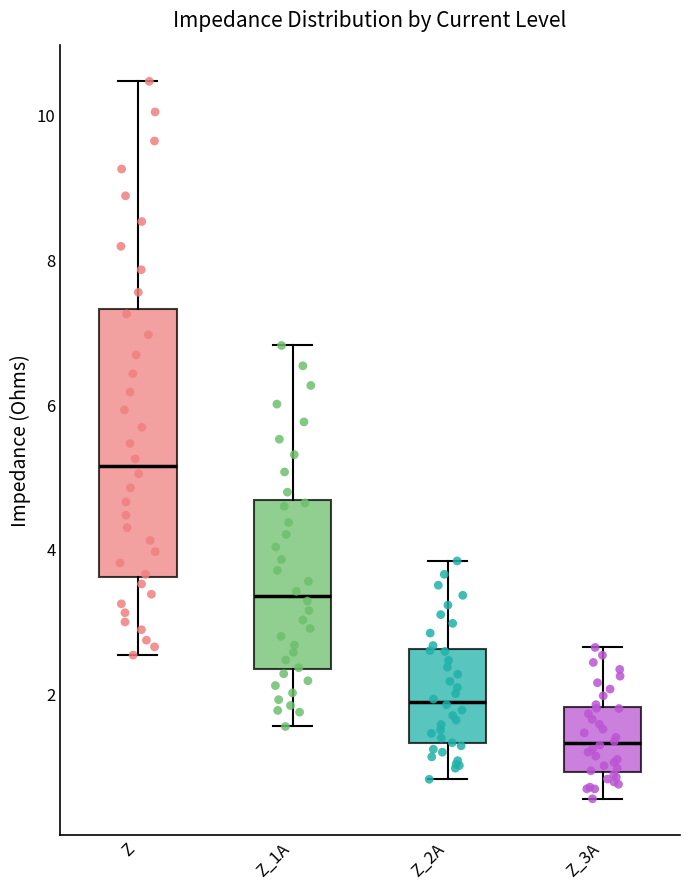

Reading left to right, transcribe this box plot: for each box, give where its median line is, the range the box spans, and where its two whiskers end, as read against the y-axis. The values are not printed on the chart, so give them approximately, as read against the axis.

Z: median 5.2, box 3.6 to 7.4, whiskers 2.6 to 10.4
Z_1A: median 3.4, box 2.4 to 4.6, whiskers 1.6 to 6.8
Z_2A: median 1.8, box 1.4 to 2.6, whiskers 0.8 to 3.8
Z_3A: median 1.4, box 1.0 to 1.8, whiskers 0.6 to 2.6